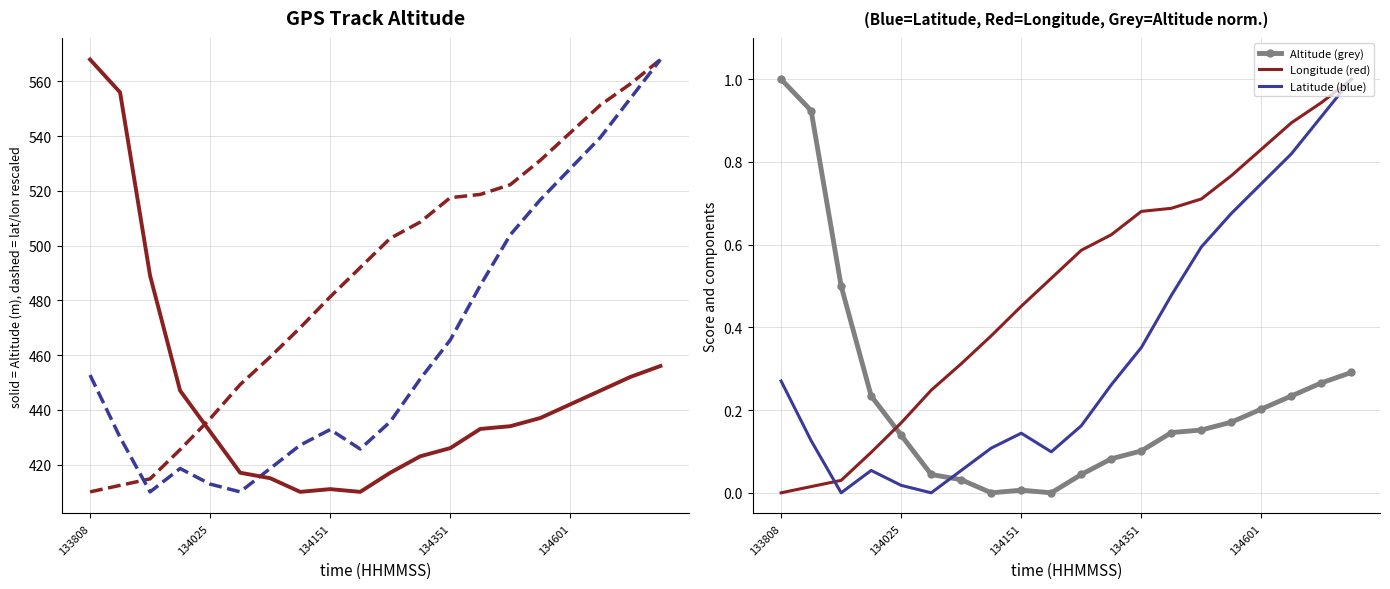

At which category is the sum across all series the highest?

19